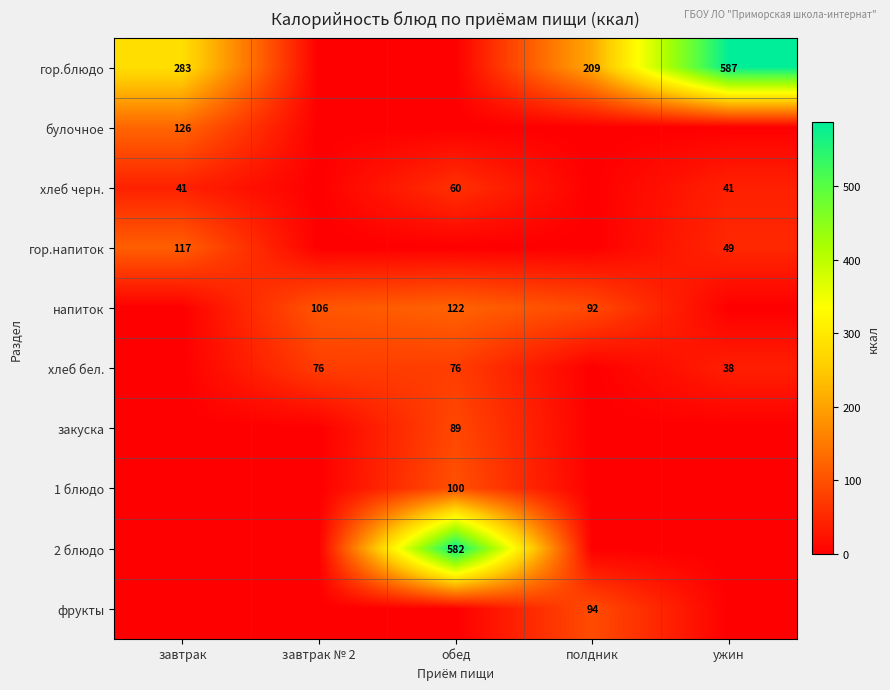

The фрукты series shows 94 at полдник. True or false?

True